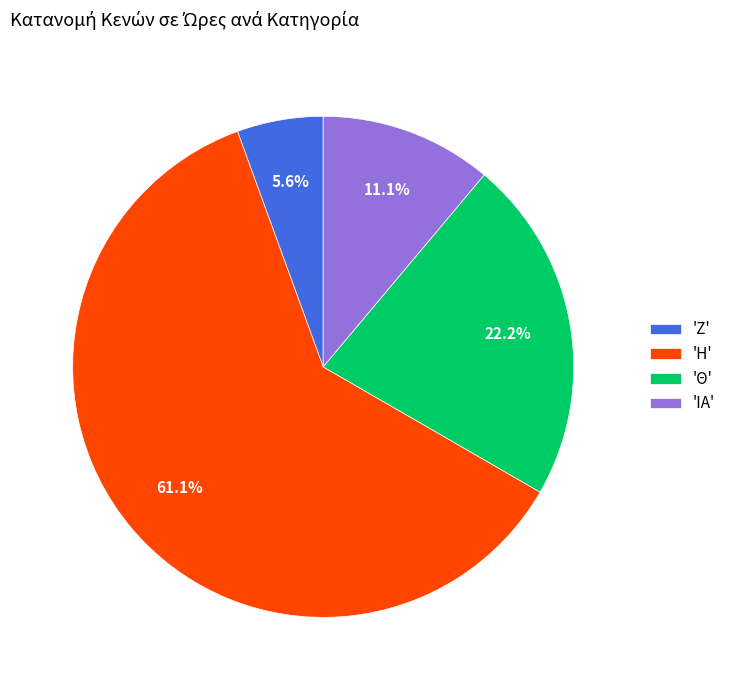

Do 'ΙΑ' and 'Η' together represent more than half of the pie?

Yes